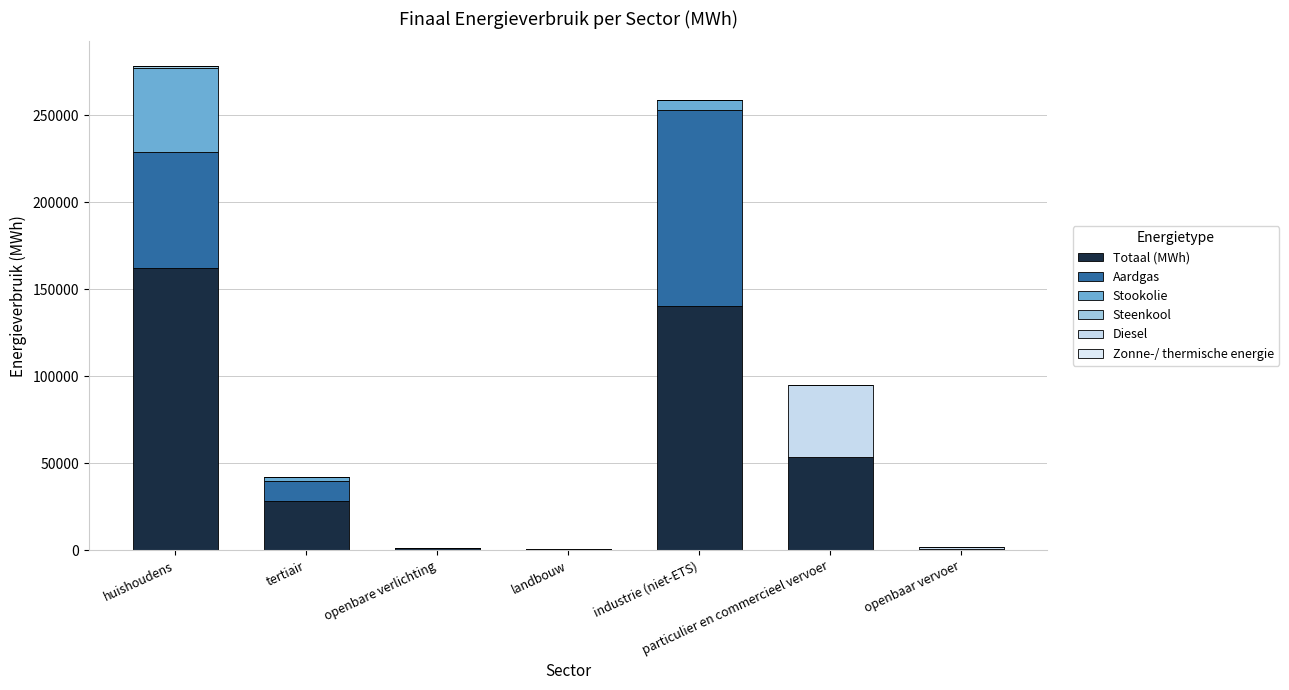

Which series changed the most between huishoudens and tertiair?

Totaal (MWh)